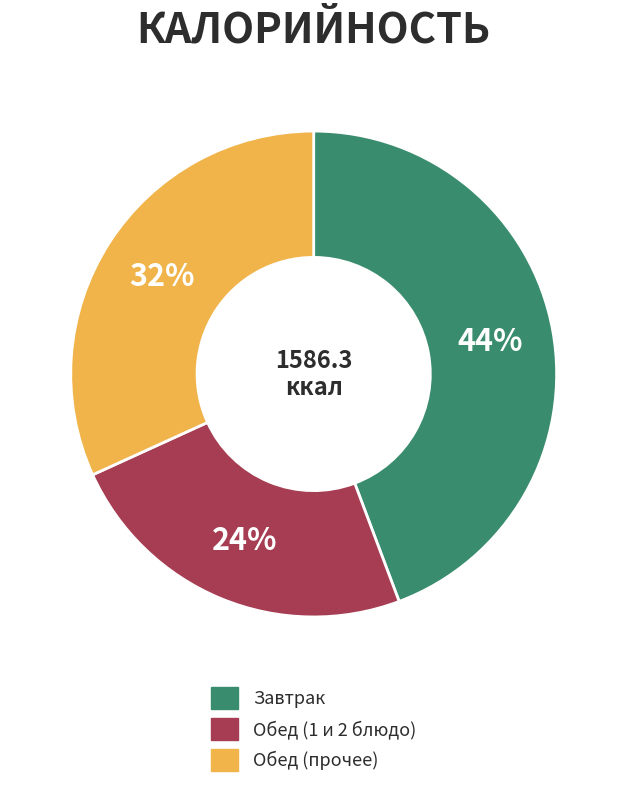

Which slice is the largest?

Завтрак